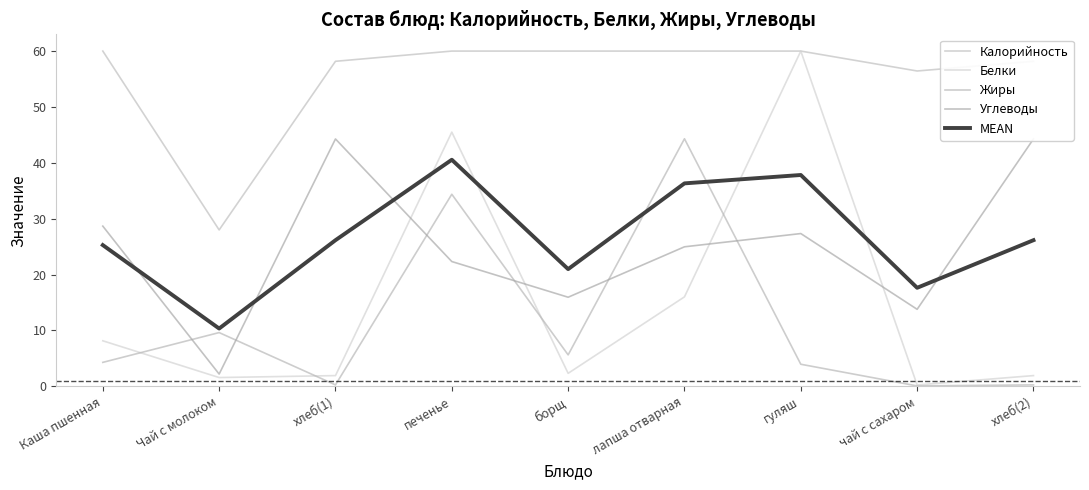

Which series ends up on top after the final intersection of MEAN and Углеводы?

Углеводы